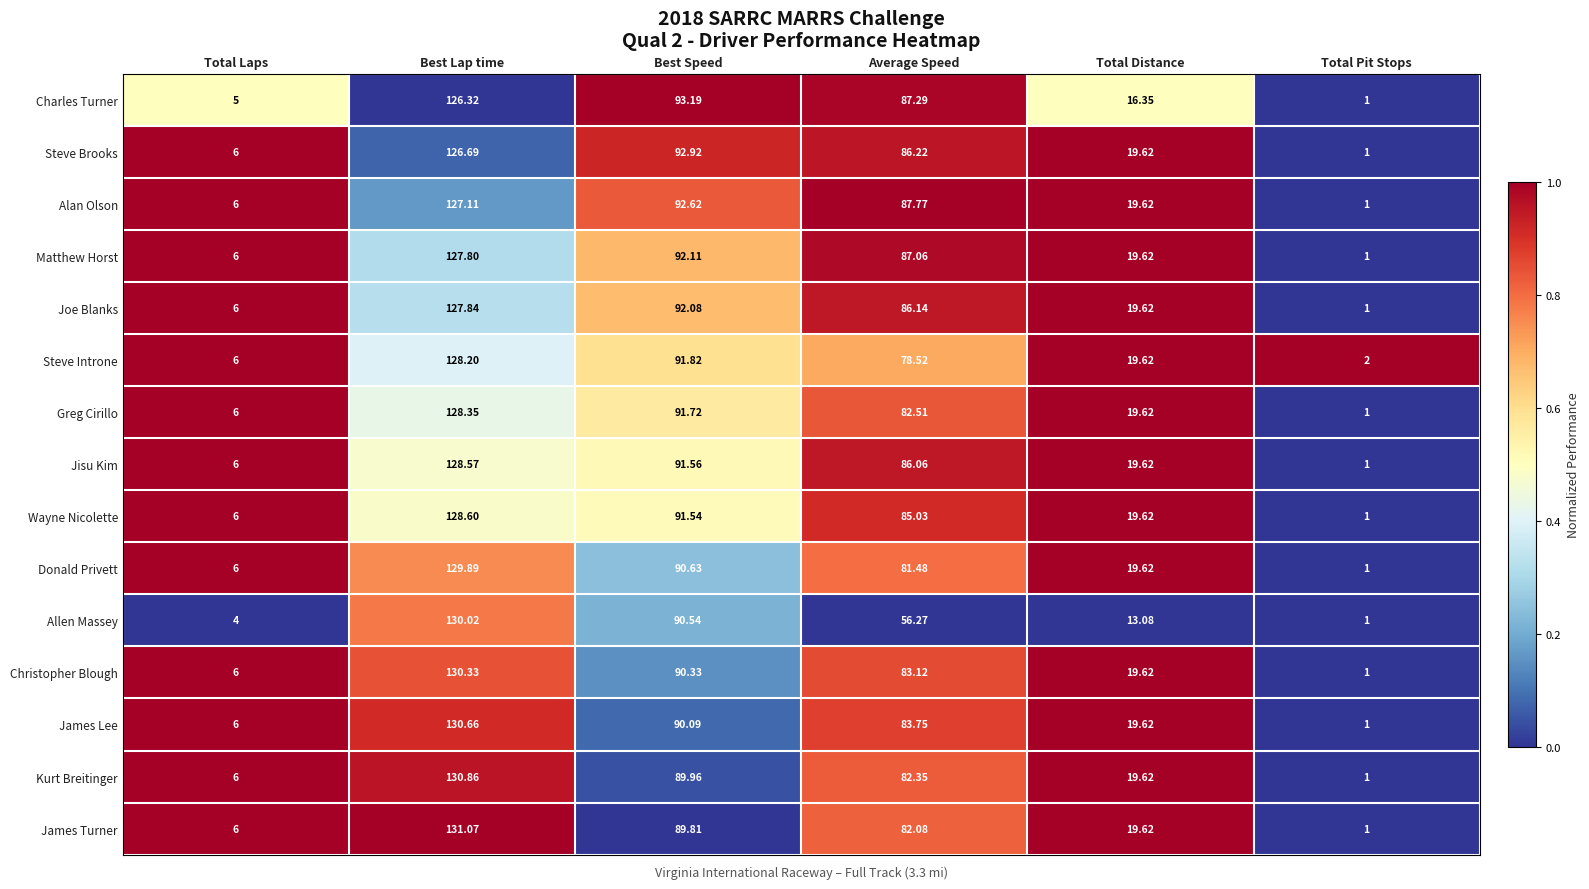

Which series has the largest total across all categories?

Alan Olson